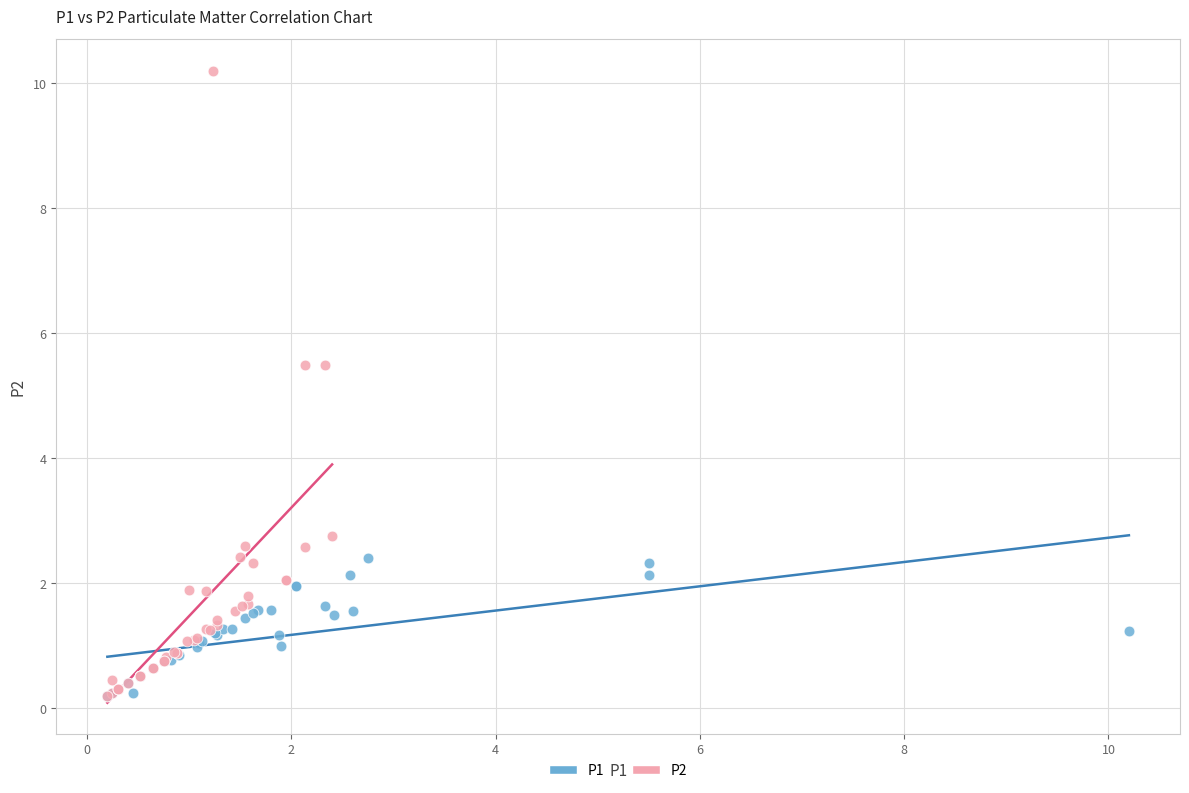

Which series has the widest spread of Y values?

P2